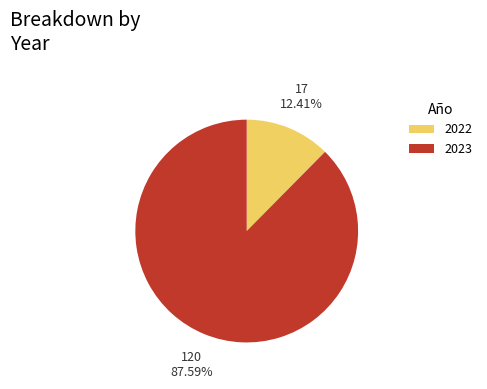

How many slices are in this pie chart?

2